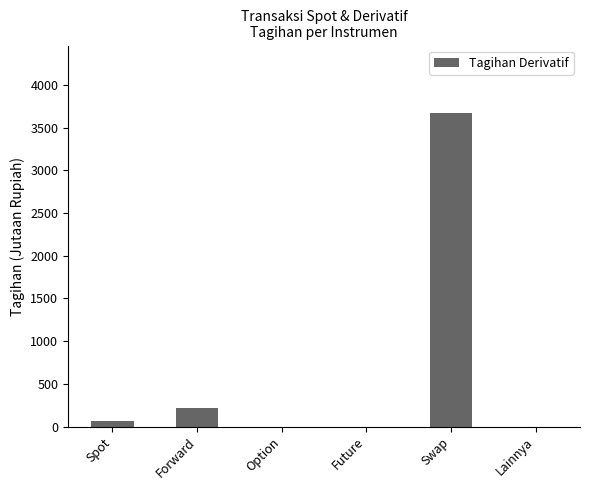

At which label is the value closest to 1838?

Forward